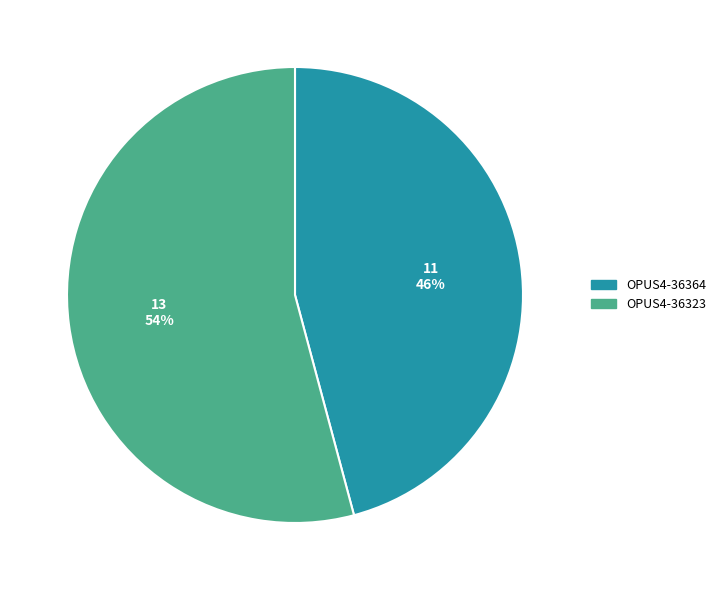

Which has a higher value, OPUS4-36323 or OPUS4-36364?

OPUS4-36323